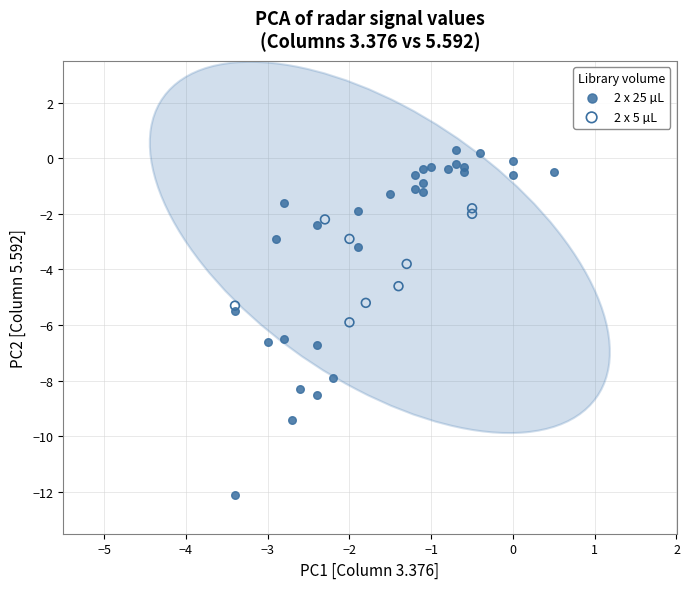

Which series has the widest spread of Y values?

2 x 25 µL